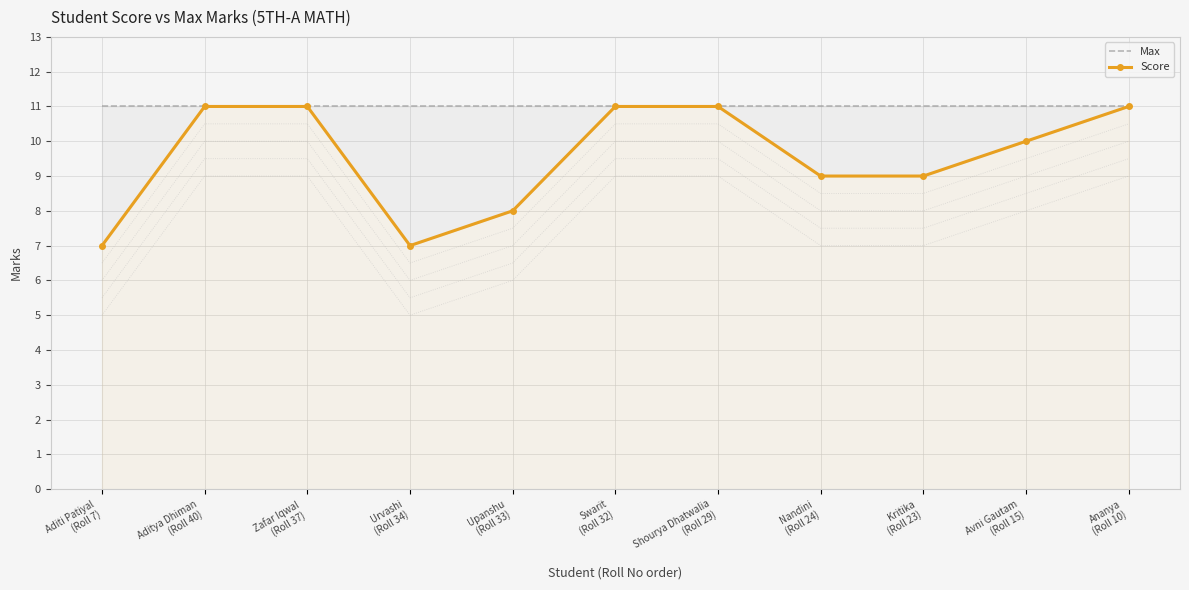

At which category is the sum across all series the highest?

Aditya Dhiman
(Roll 40)